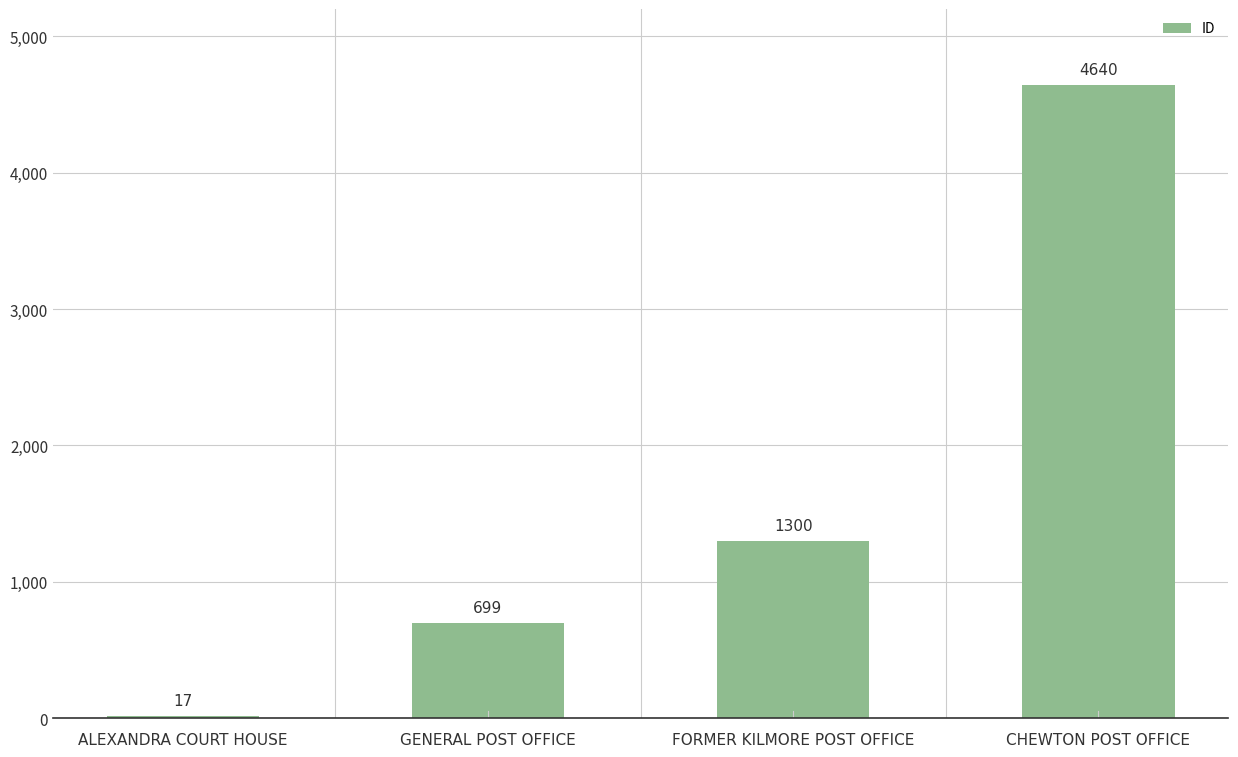

Read the value at ALEXANDRA COURT HOUSE, to the nearest 10.

20